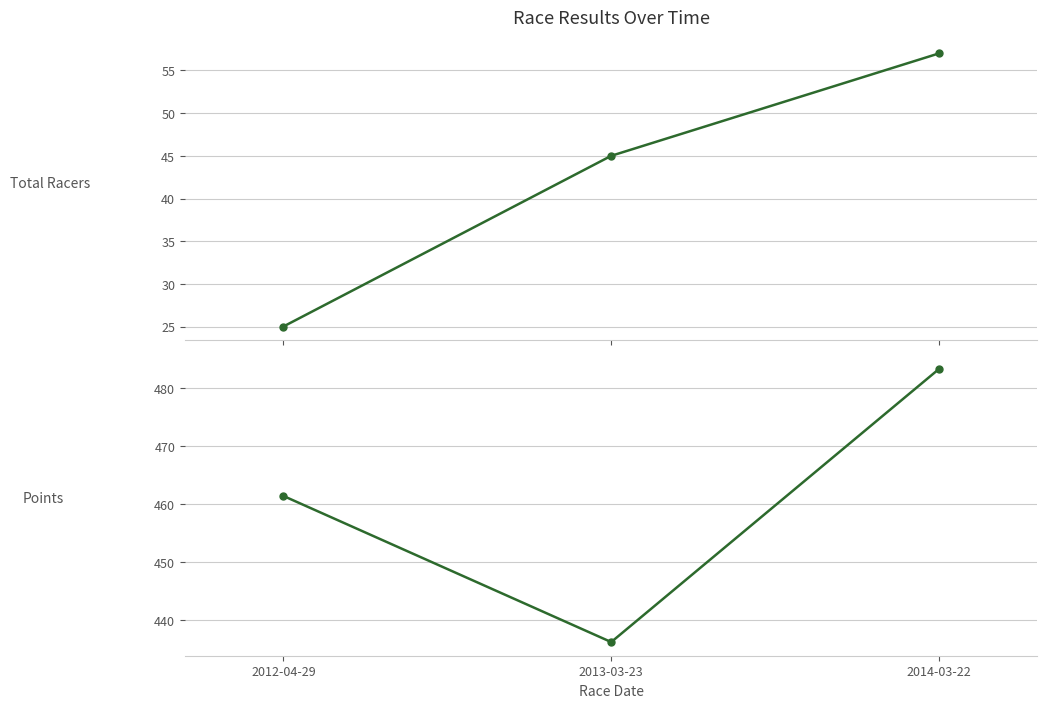

Reading right to left, transcribe all the data shown in this chart.

Total Racers: 57.0	45.0	25.0
Points: 483.3	436.2	461.4